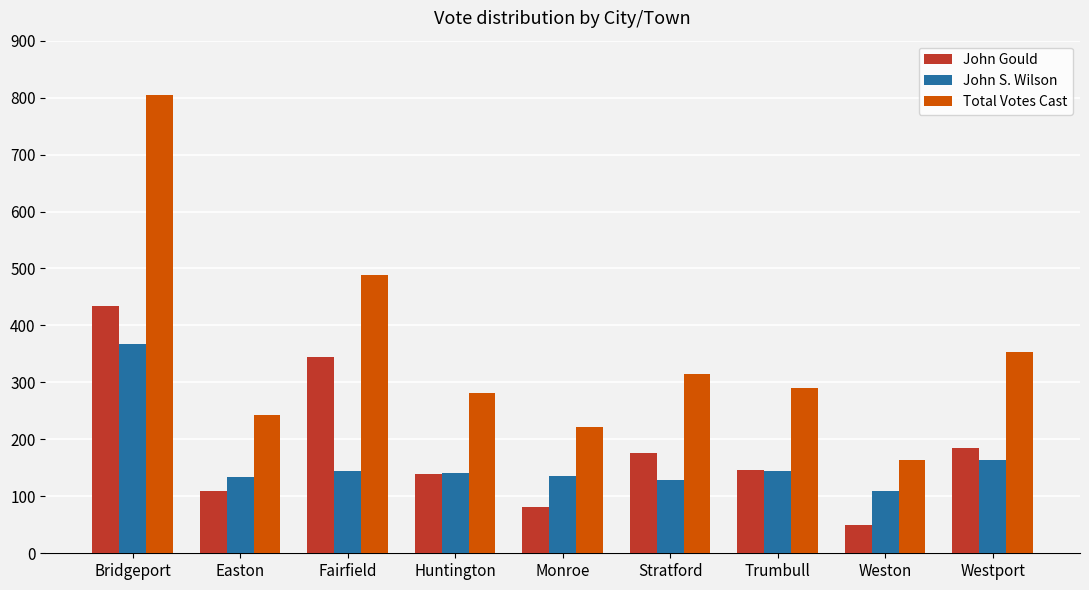

The value of John Gould at Stratford is 75. True or false?

False